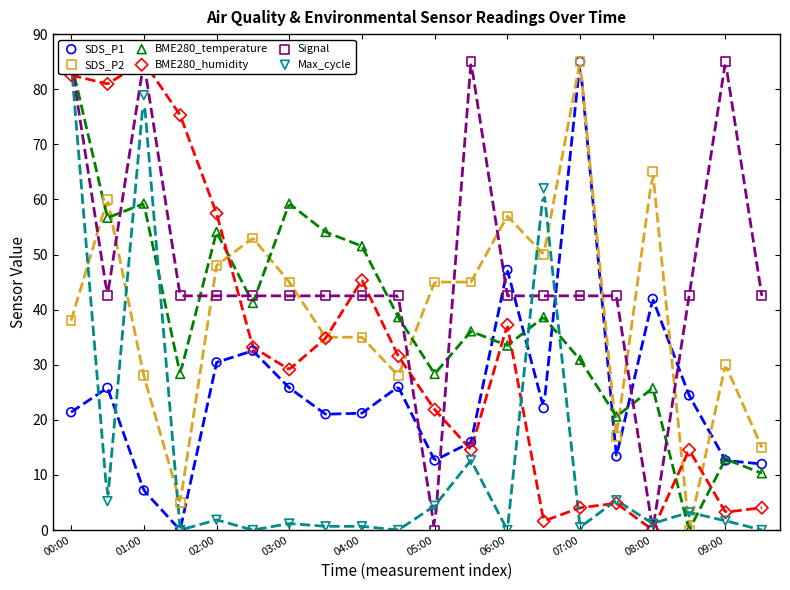

At which category is the sum across all series the highest?

00:00